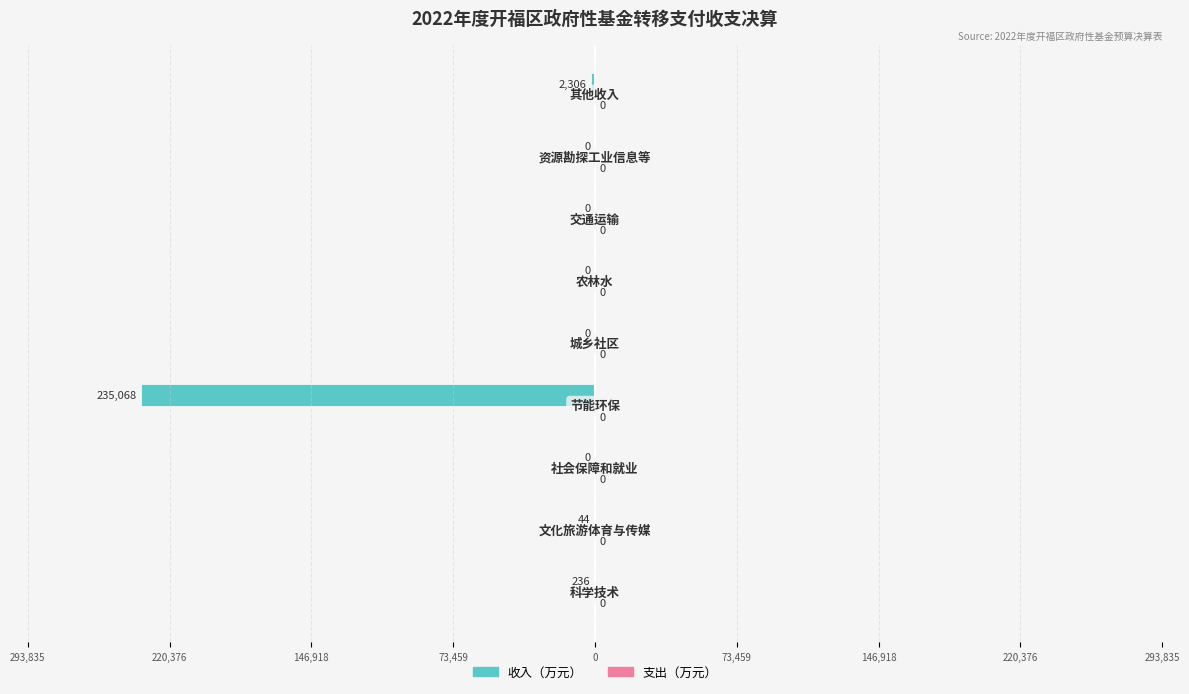

How many data points does each series have?

9